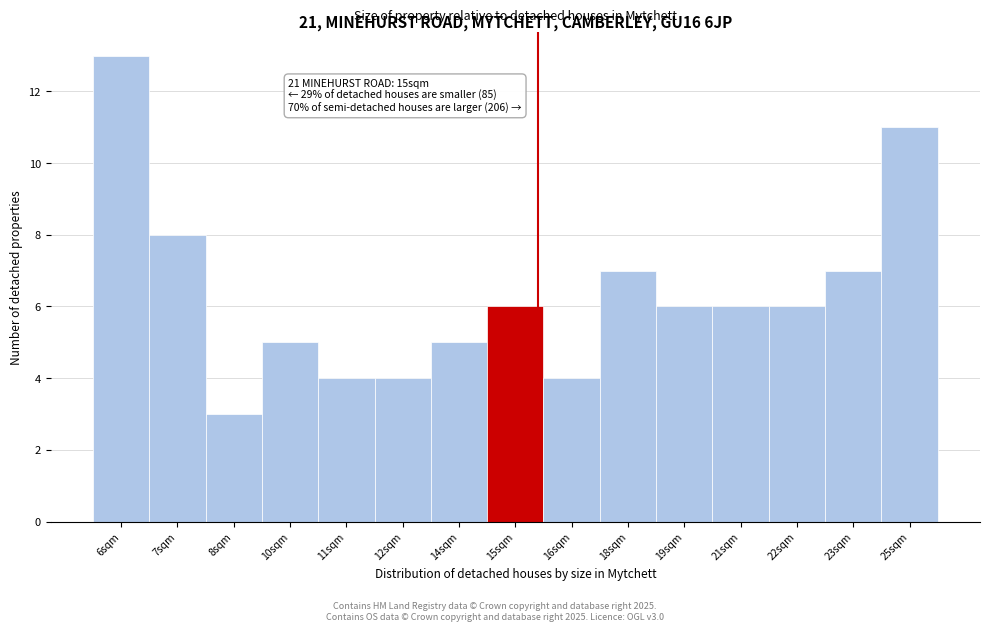

Reading left to right, list all the values displayed in this chart.

13	8	3	5	4	4	5	6	4	7	6	6	6	7	11